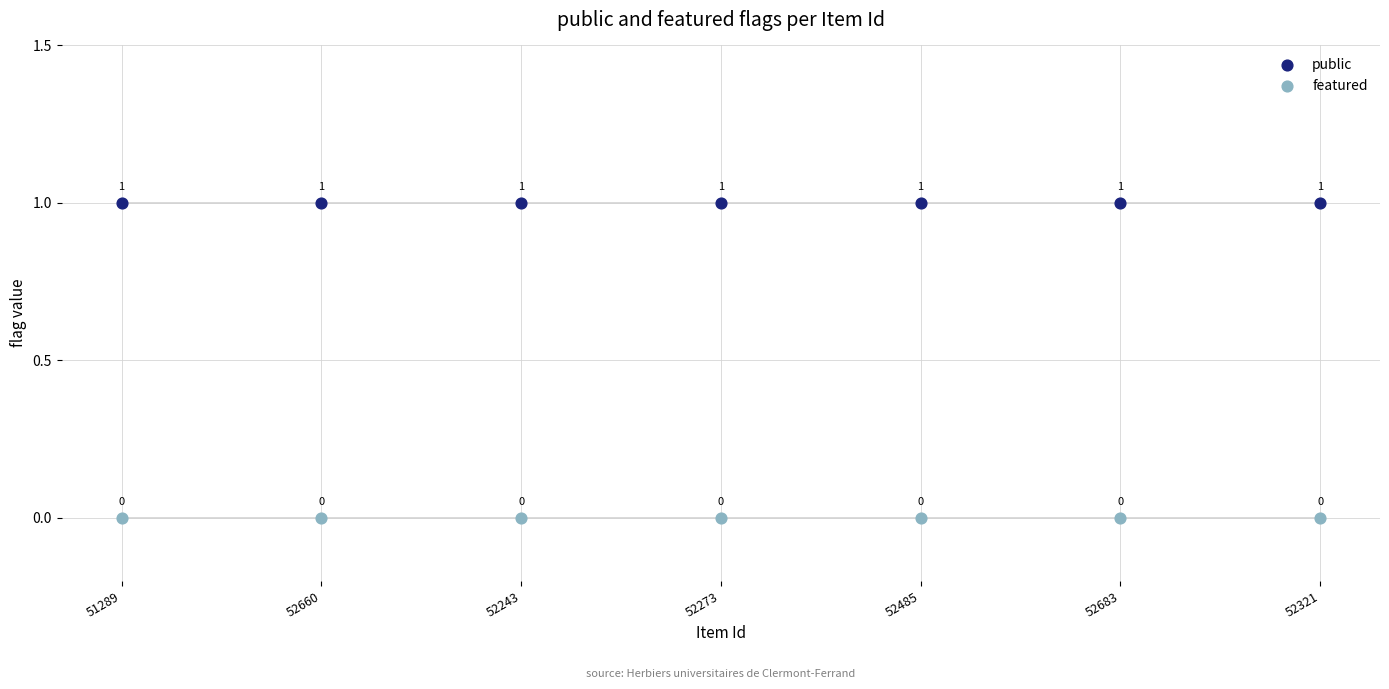

Which series contains the highest Y value?

public